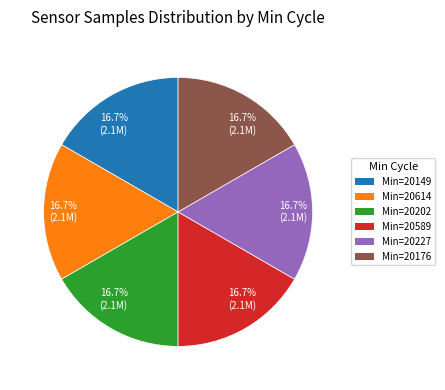

Does any single category account for the majority?

No